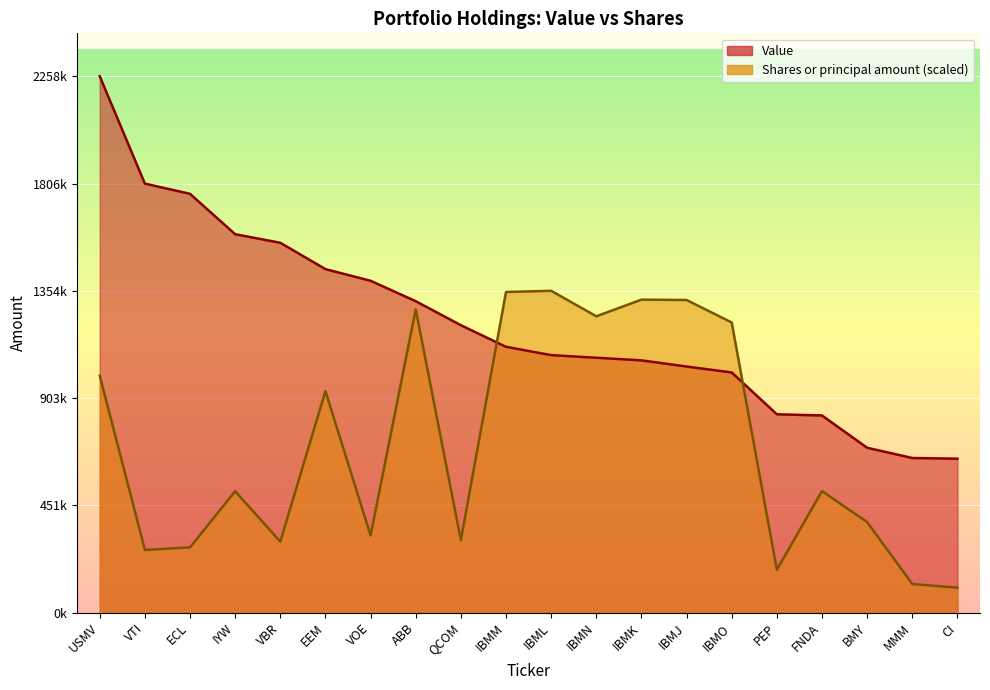

How many data points in Shares or principal amount are above 511643?

10